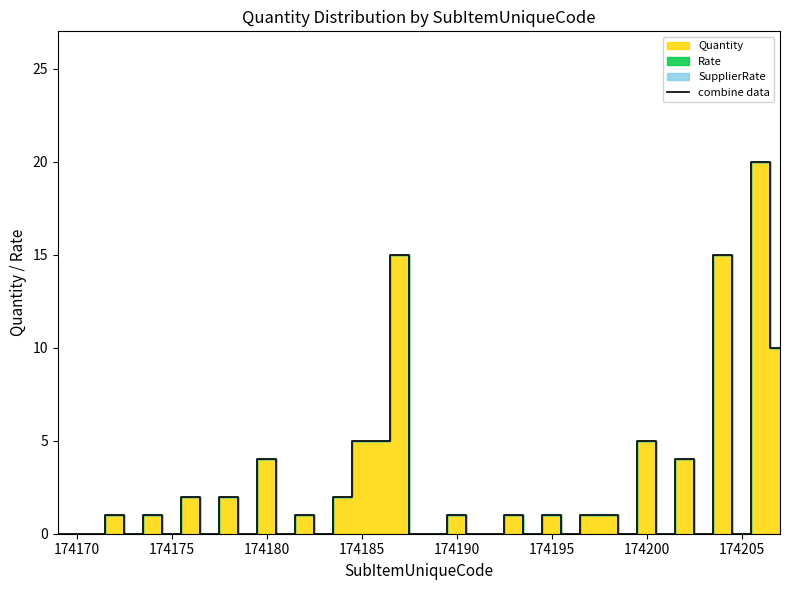

How many distinct data groups are displayed?

1